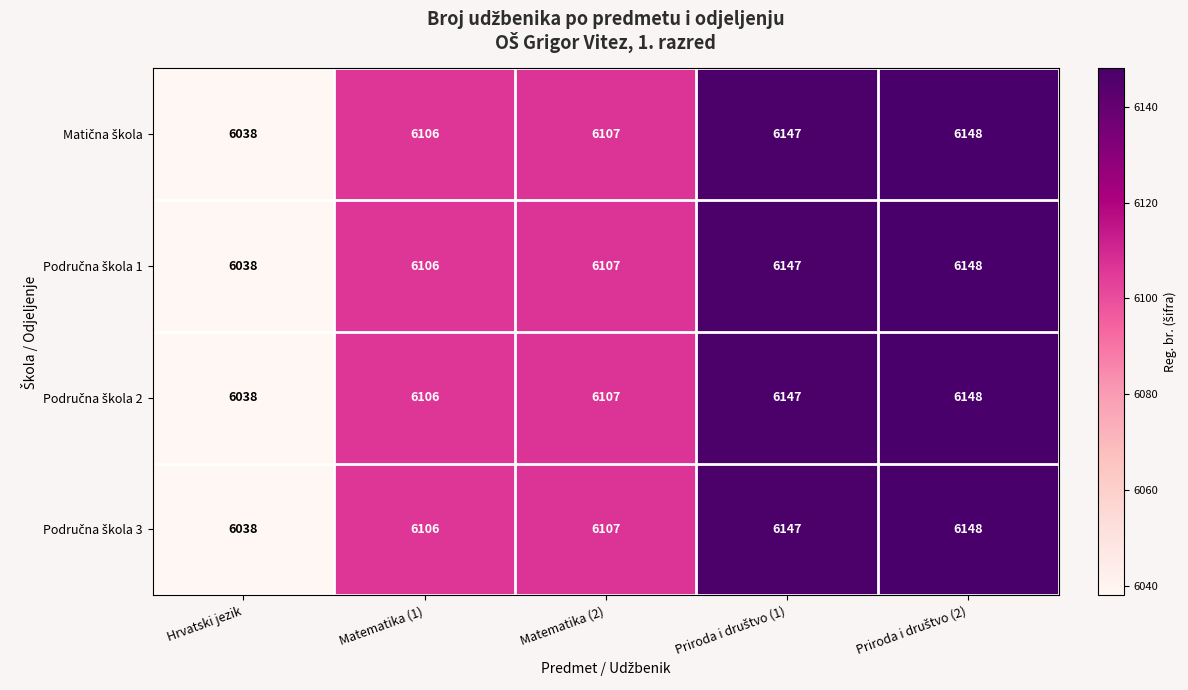

How many series are shown in this chart?

4